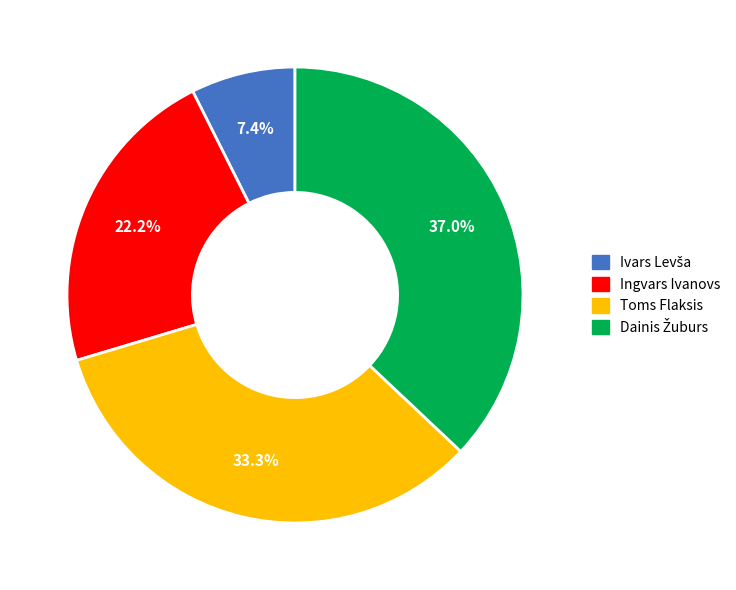

Does Ingvars Ivanovs account for over 50% of the chart?

No